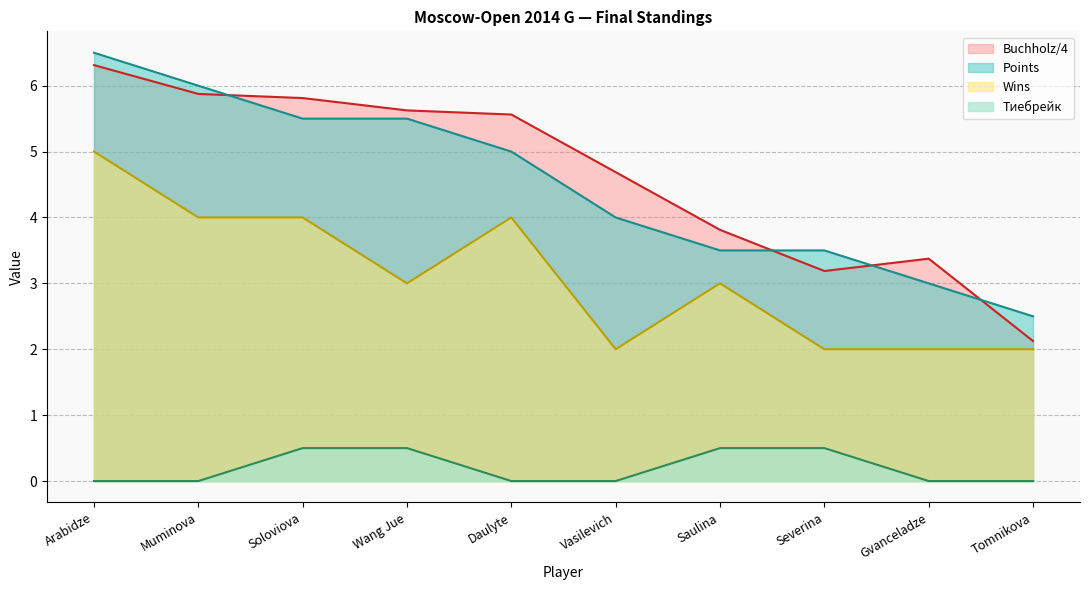

At which category does the chart reach its minimum across all series?

Arabidze